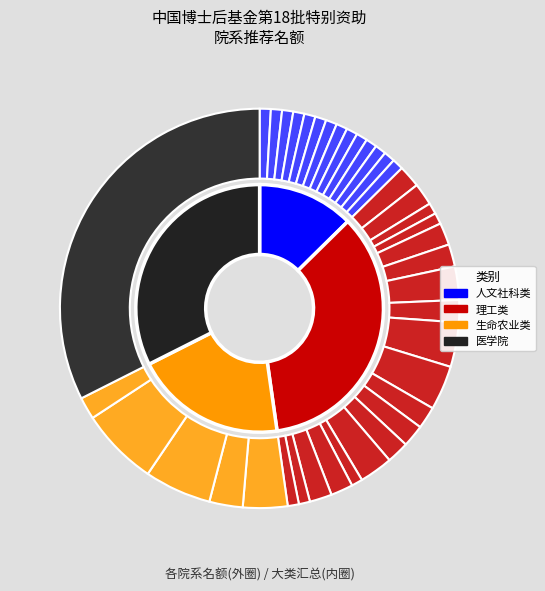

To the nearest percent, what percentage of the pie is 控制科学与工程学院?

2%